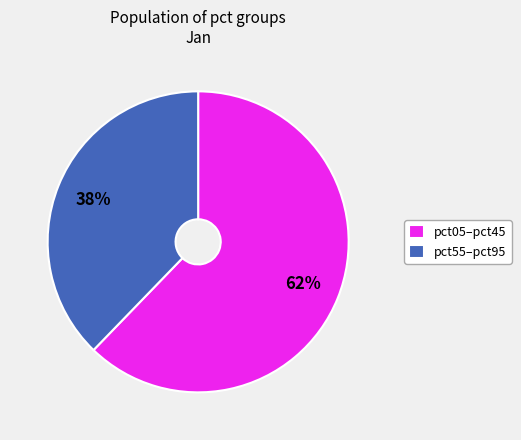

How many slices are in this pie chart?

2